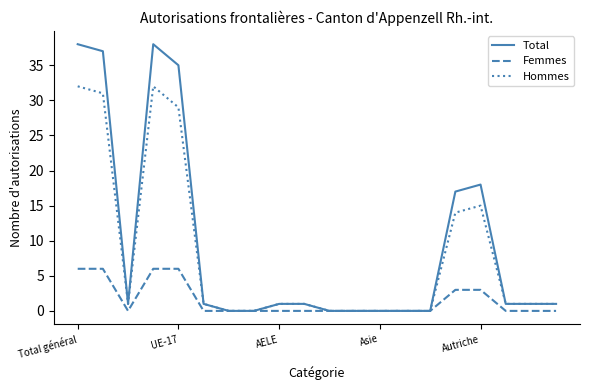

What is the highest value of the Hommes series?

32